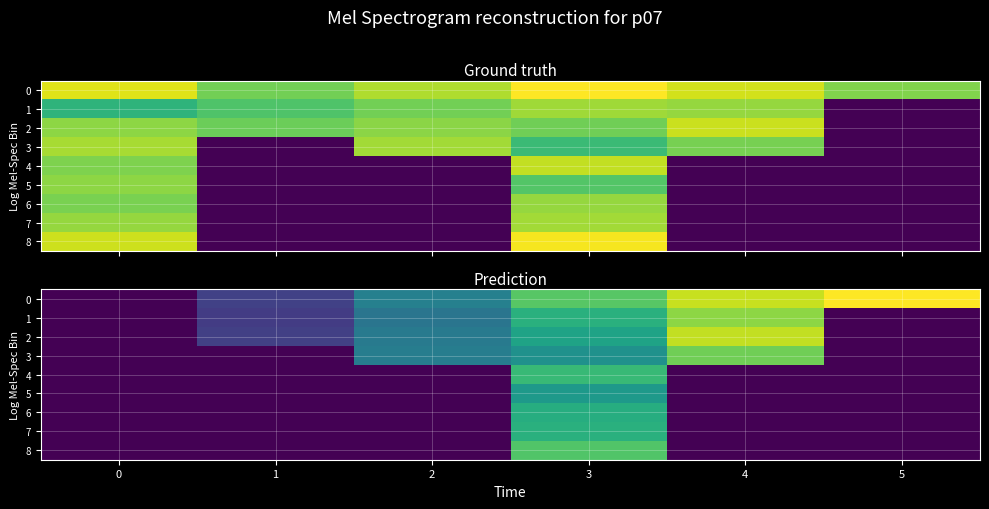

Which series changed the most between 1 and 3?

8